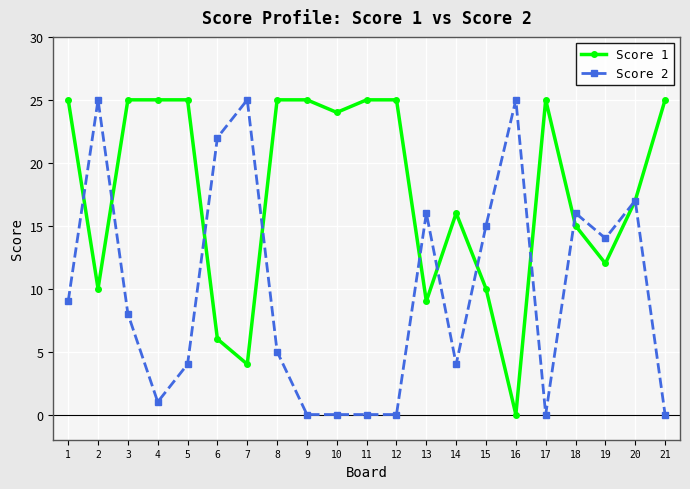

Reading left to right, transcribe all the data shown in this chart.

Score 1: 1=25	2=10	3=25	4=25	5=25	6=6	7=4	8=25	9=25	10=24	11=25	12=25	13=9	14=16	15=10	16=0	17=25	18=15	19=12	20=17	21=25
Score 2: 1=9	2=25	3=8	4=1	5=4	6=22	7=25	8=5	9=0	10=0	11=0	12=0	13=16	14=4	15=15	16=25	17=0	18=16	19=14	20=17	21=0